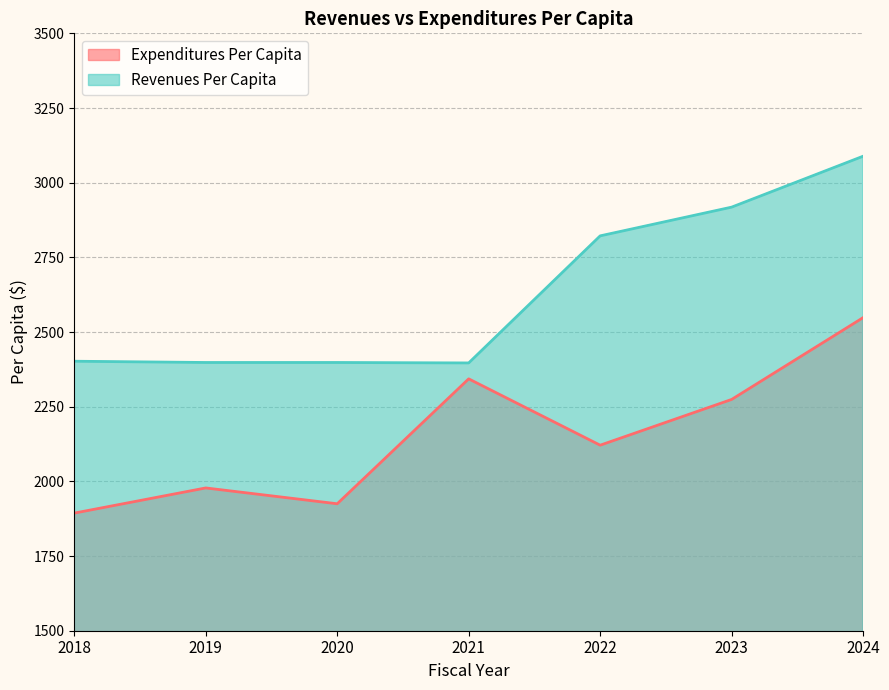

What is the difference between the second highest and minimum values in the Expenditures Per Capita series?

449.5